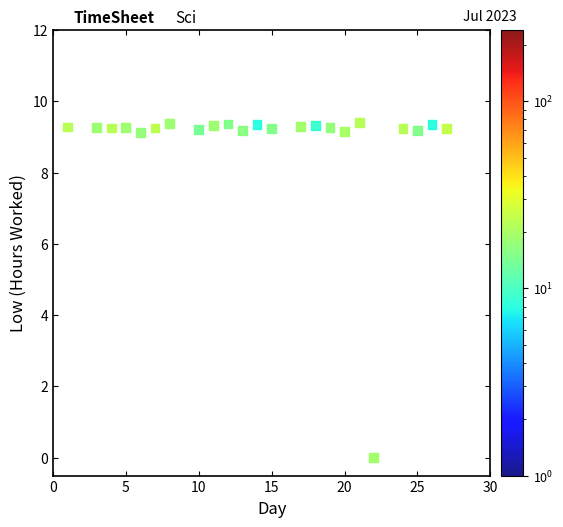

What is the range of X values (max minus min)?

26.0